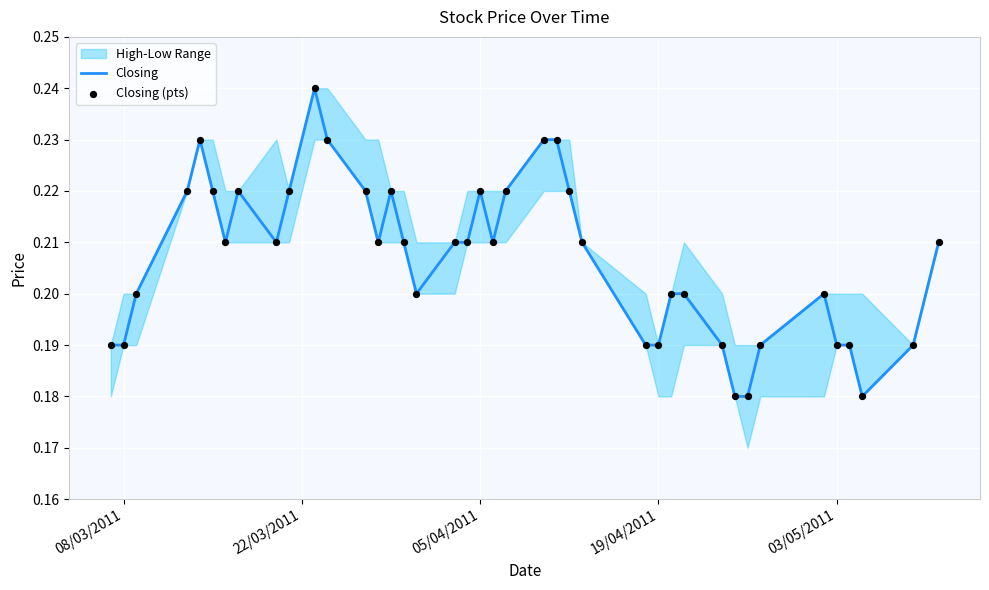

Which series has the largest Y range (max minus min)?

Closing